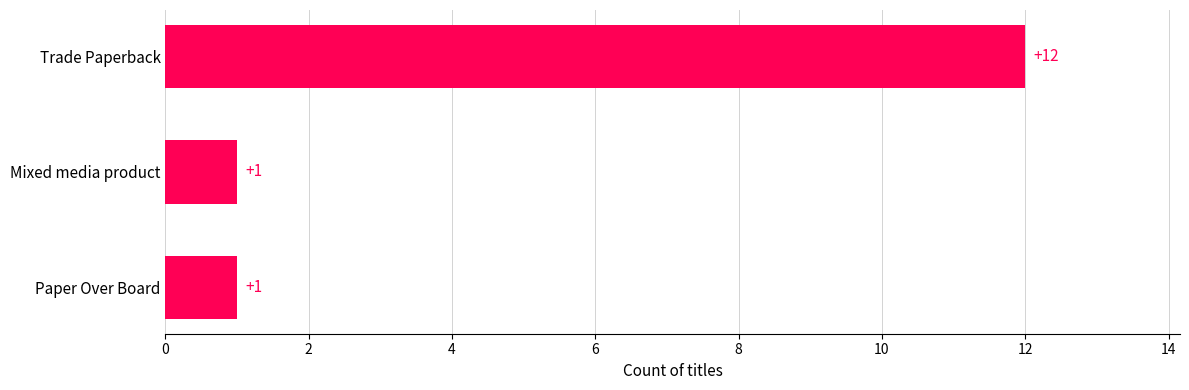

What is the maximum value shown in the chart?

12